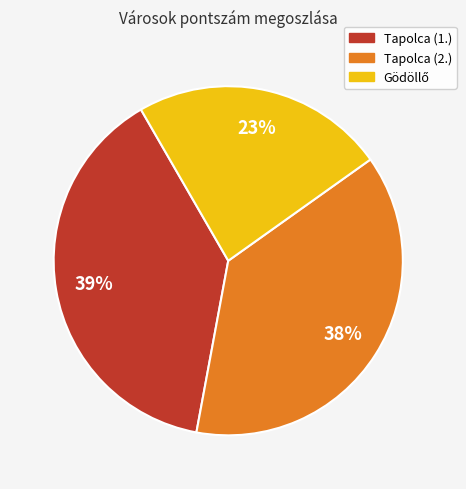

How many segments does this pie chart have?

3